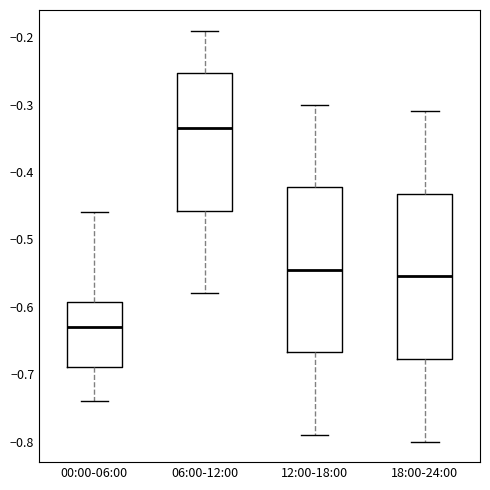

Where is the lower edge of the box for 00:00-06:00 on the y-axis? The values are not printed on the chart, so give them approximately, as read against the axis.

-0.69